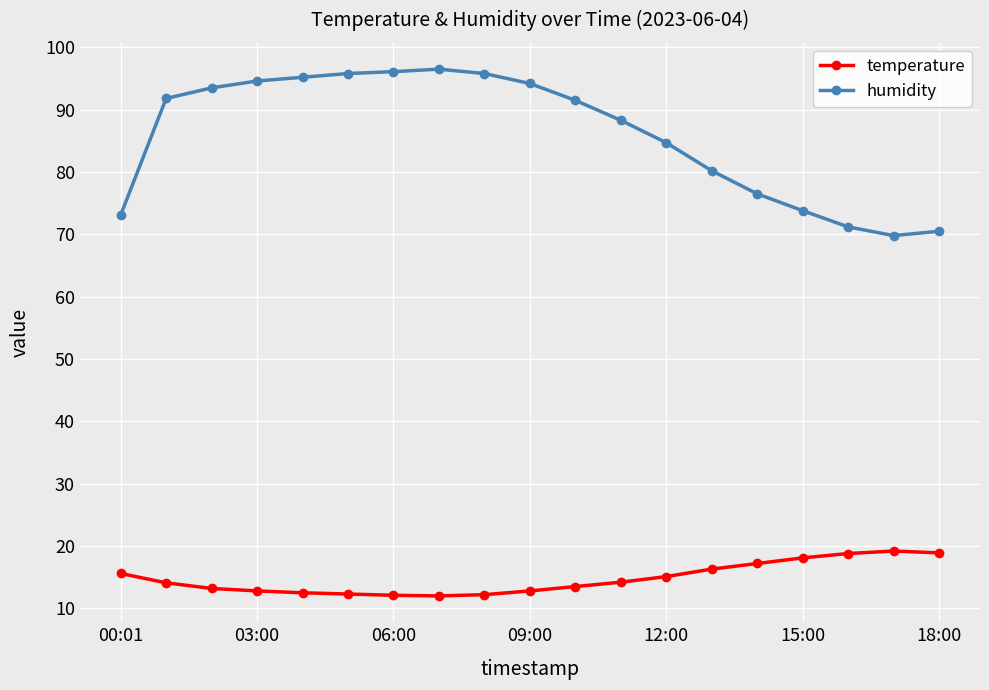

List the series in order of their peak value, lowest first.

temperature, humidity